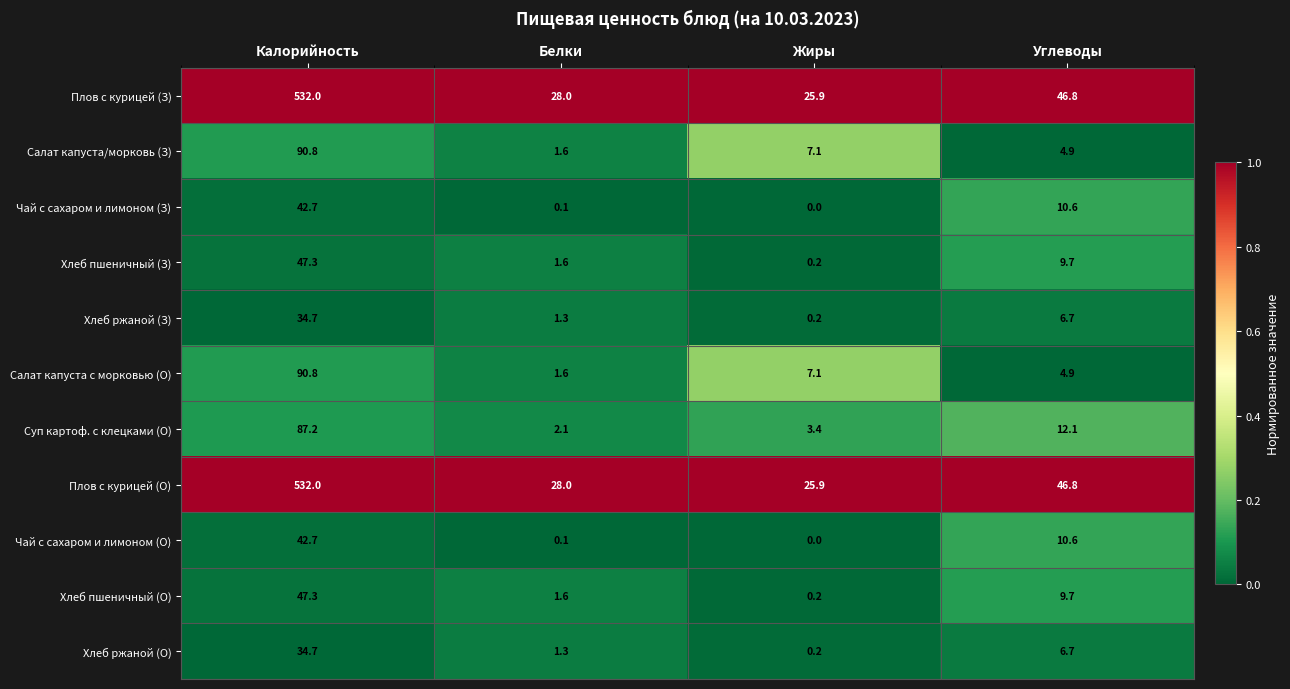

Which label corresponds to the smallest value in the chart?

Жиры